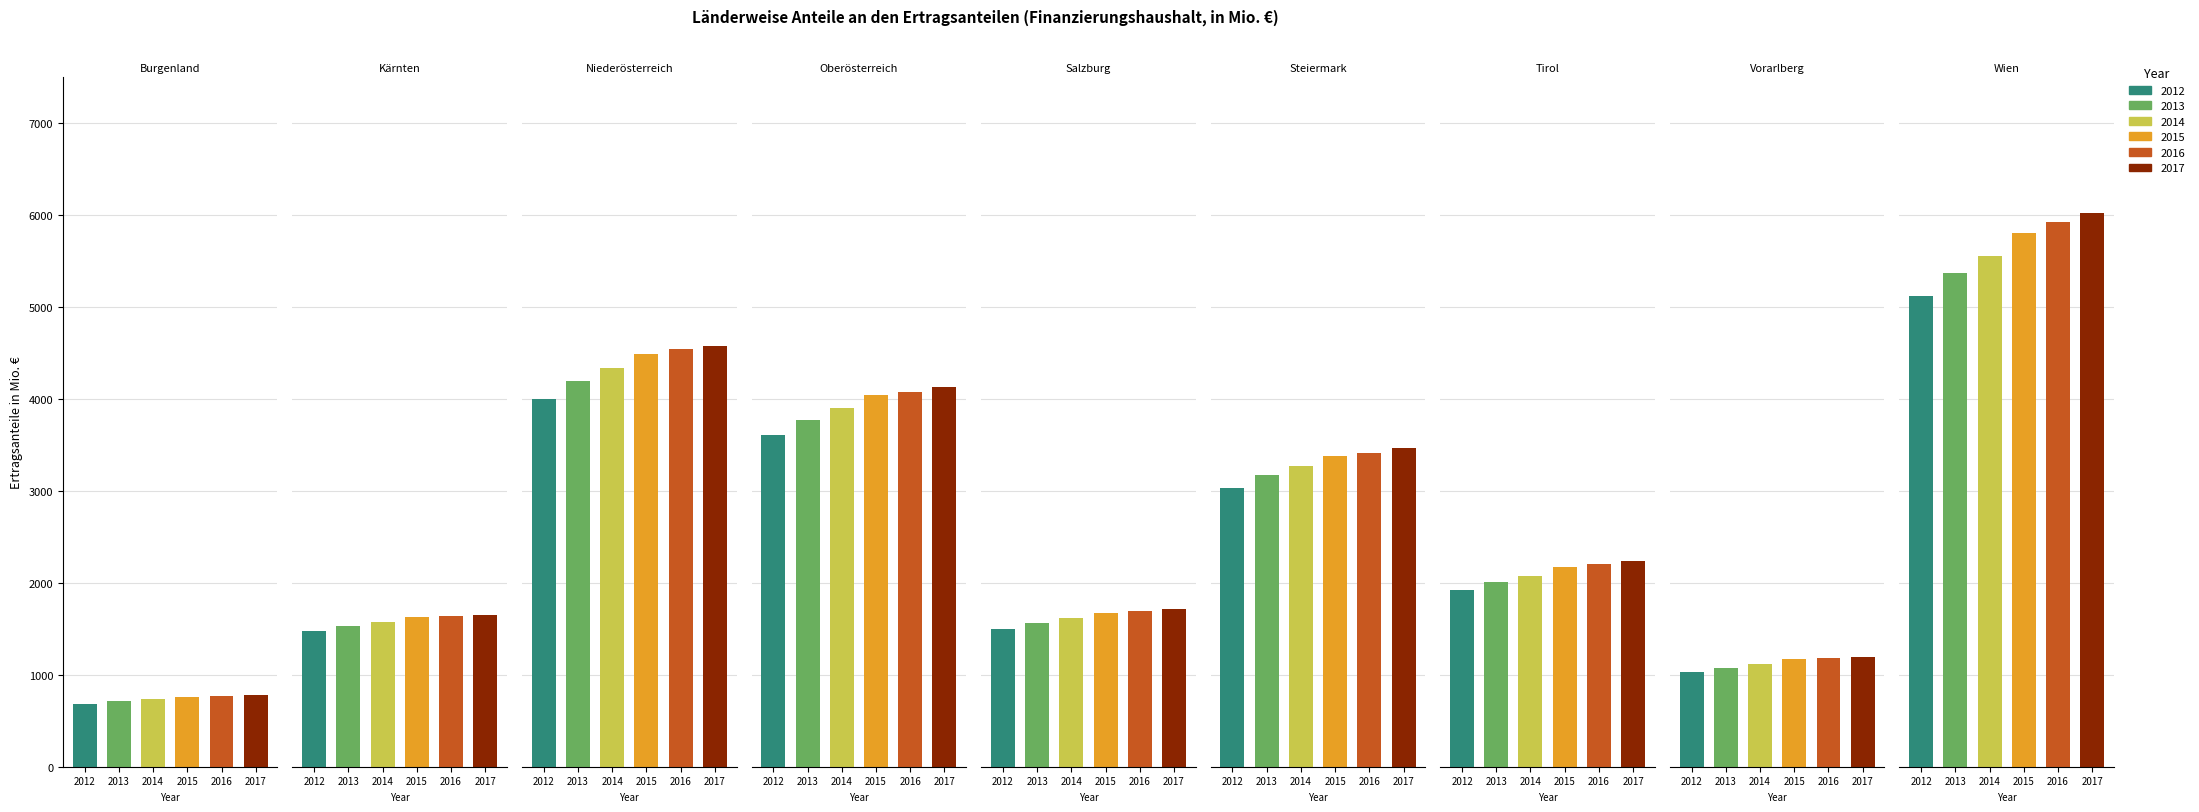

Which series has the widest spread of values?

2017